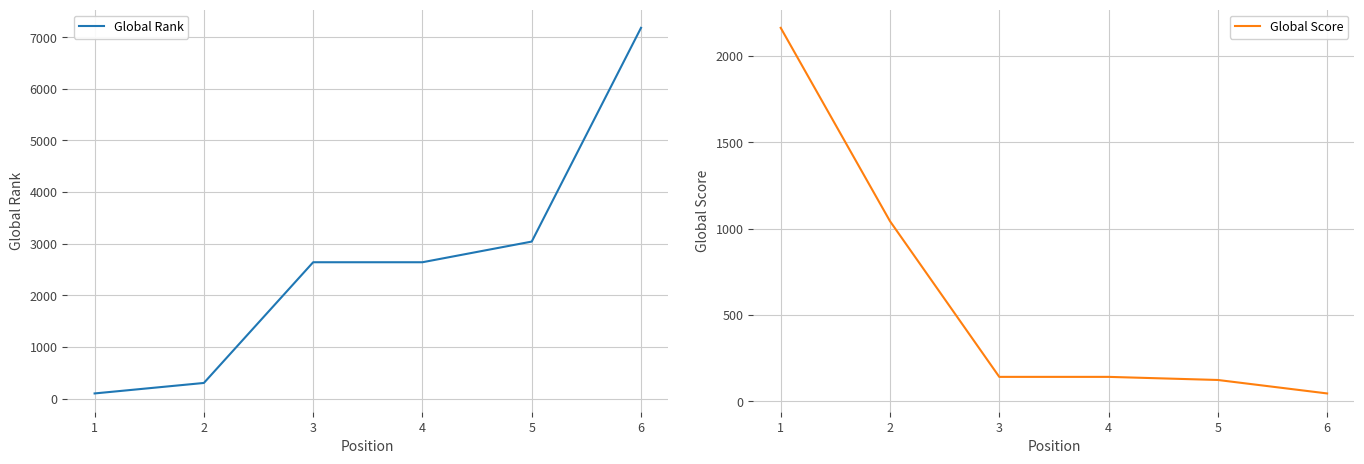

Reading left to right, list all the values displayed in this chart.

Global Rank: 1=101	2=304	3=2641	4=2641	5=3041	6=7179
Global Score: 1=2163	2=1043	3=141	4=141	5=123	6=45